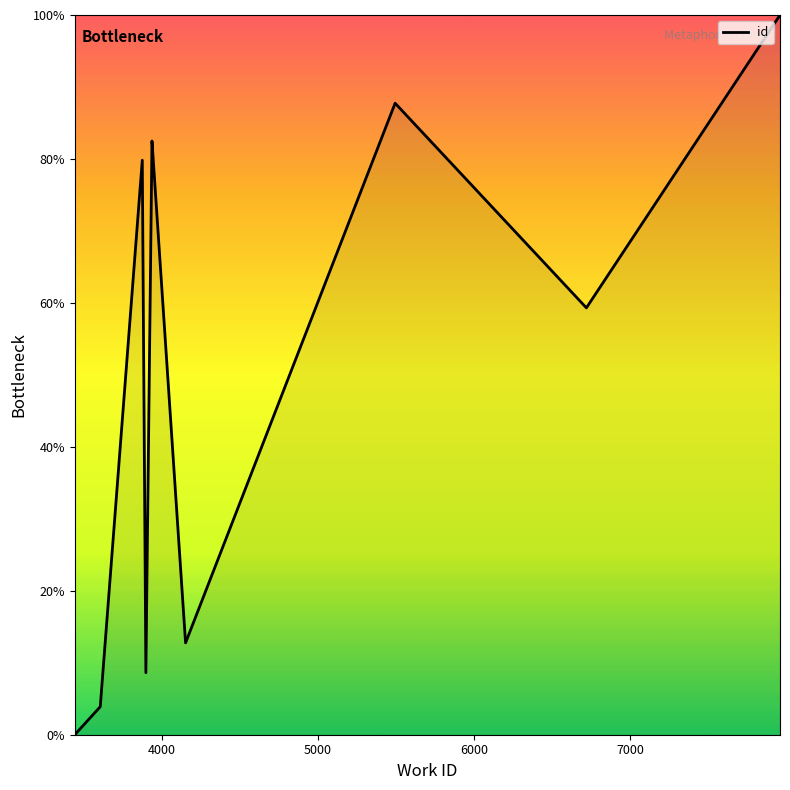

Reading right to left, transcribe all the data shown in this chart.

100.0	59.3	87.7	12.8	82.5	82.4	8.6	79.8	3.9	0.0